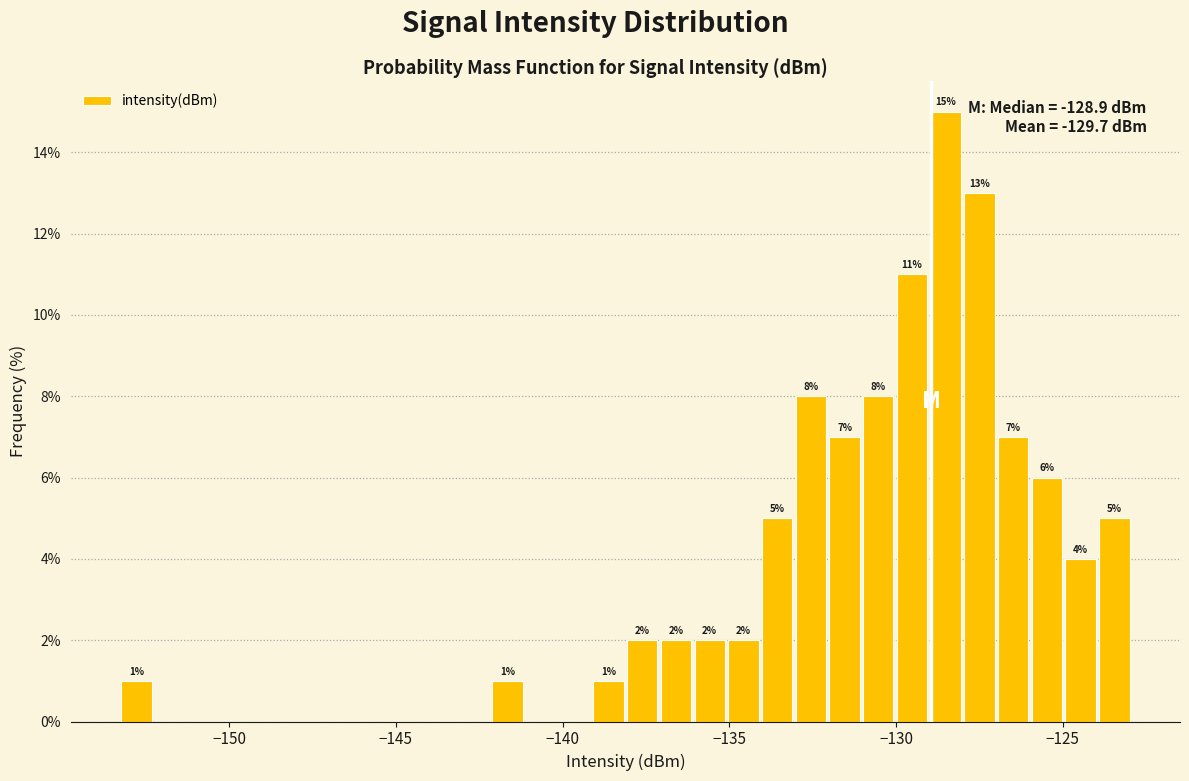

Around what value on the x-axis is the tallest bar? Give the approximate position of its centre, as read against the axis.

-128.5